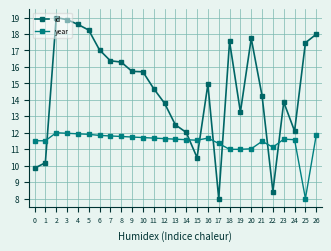

Between which two adjacent categories do year and id first intersect?

1 and 2